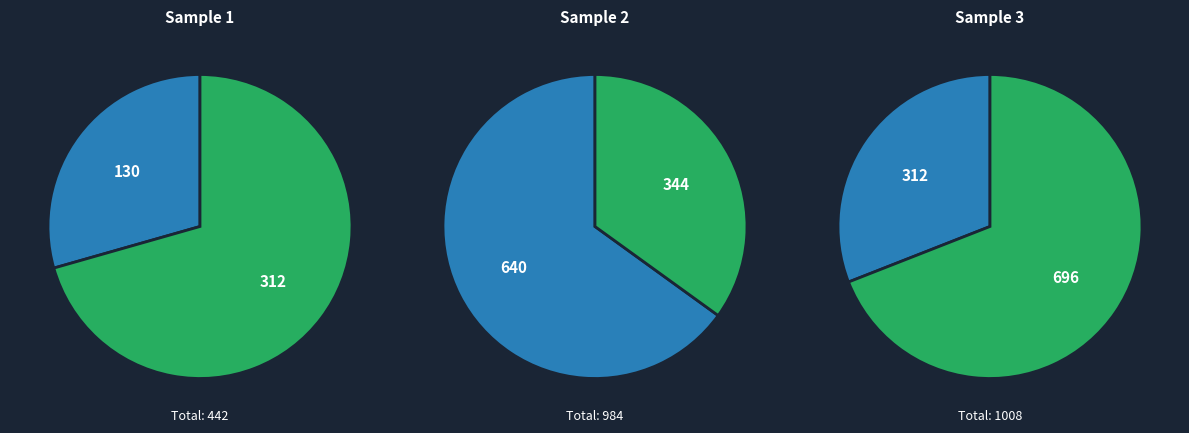

How many slices are in this pie chart?

6